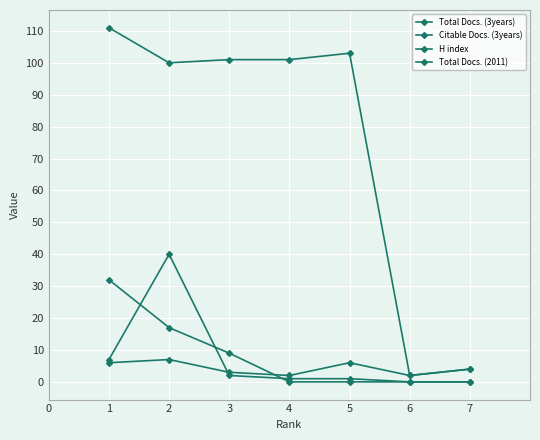

How many data points does each series have?

7